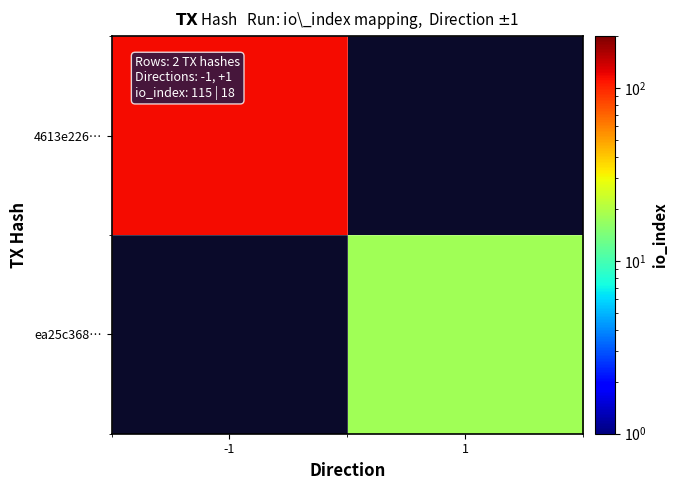

At which category does the chart reach its minimum across all series?

1